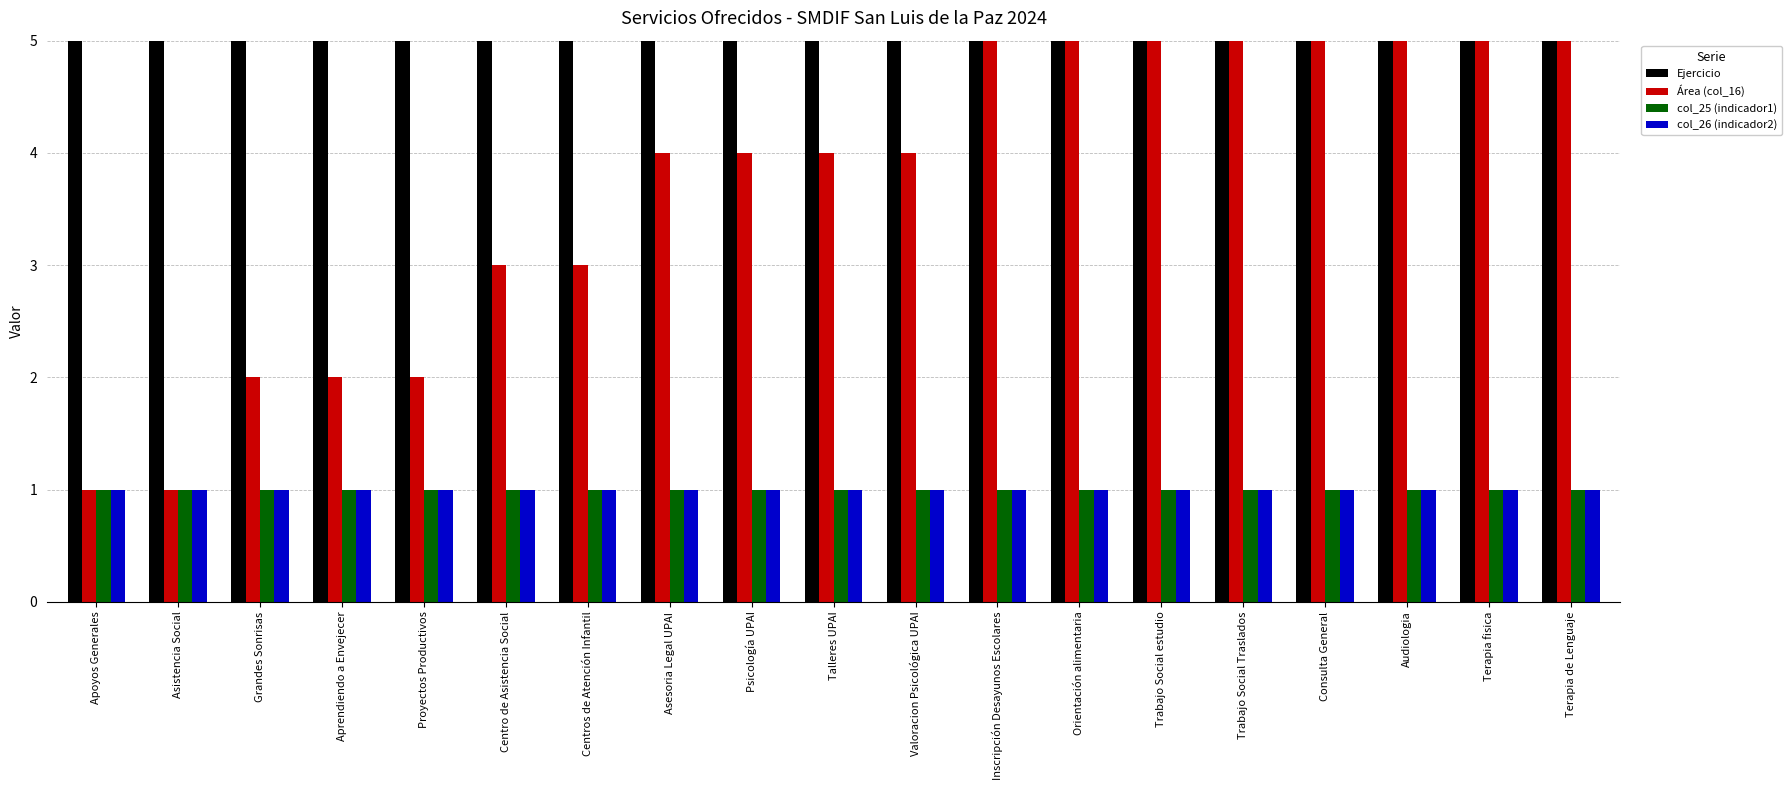

How many groups of bars are there?

19